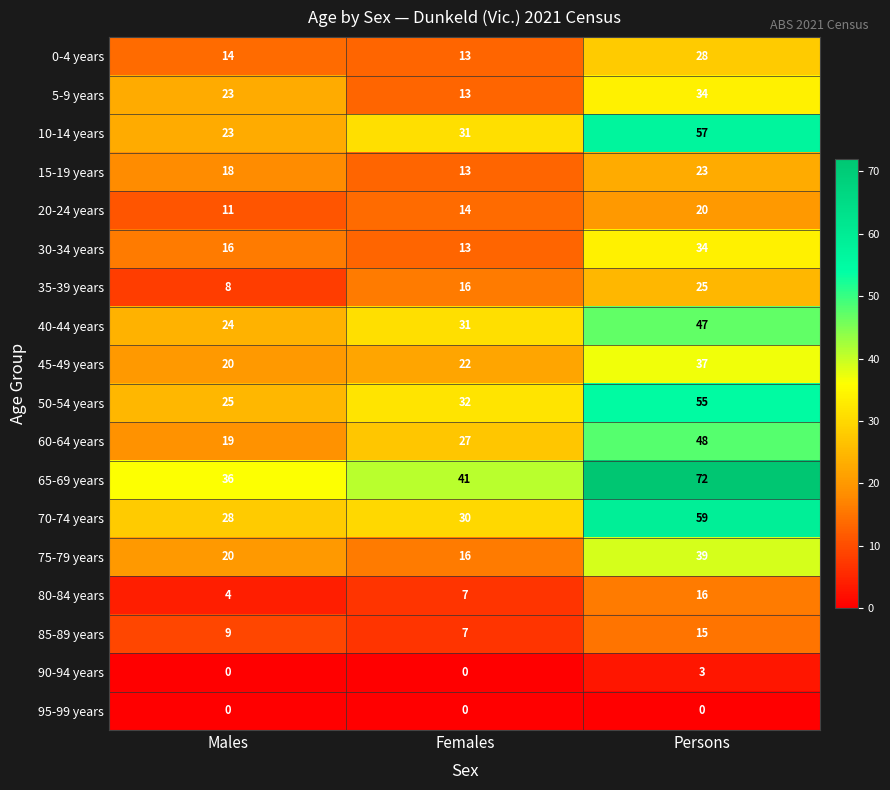

What is the difference between the 5-9 years values at Males and Females?

10